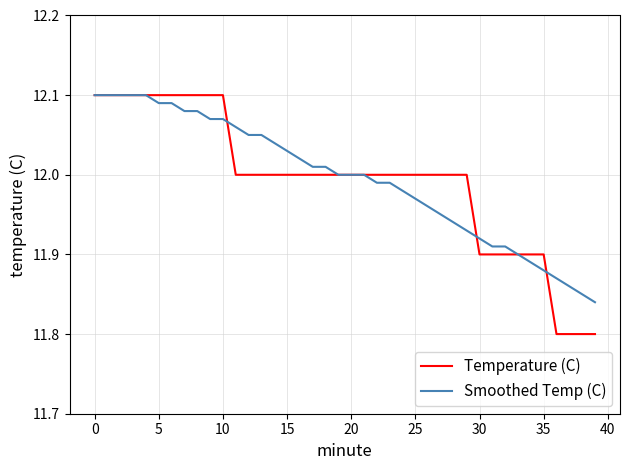

Which series has the largest range (max minus min)?

Temperature (C)